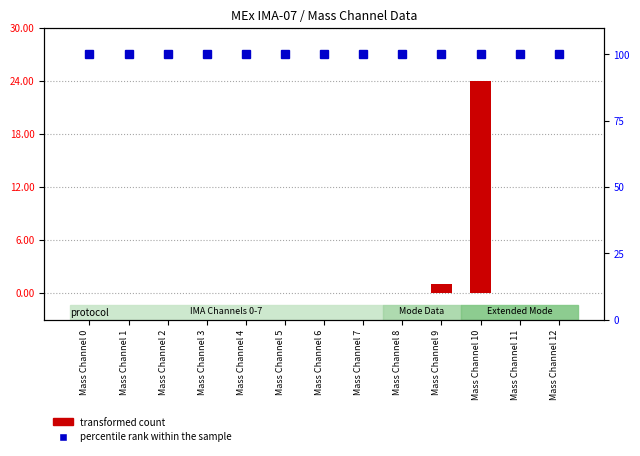

What is the highest value of the percentile rank within the sample series?

100